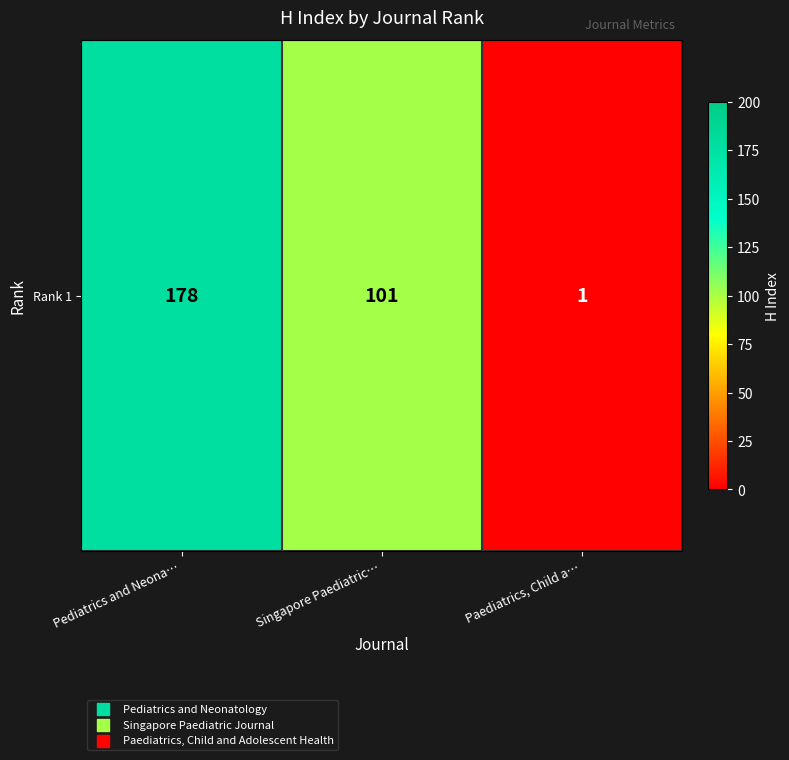

List the labels in order of value, largest first.

Pediatrics and Neona…, Singapore Paediatric…, Paediatrics, Child a…